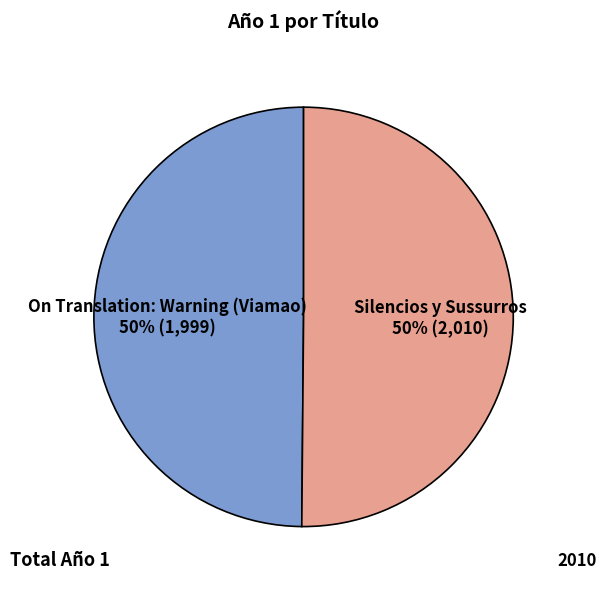

Count the number of slices in the pie.

2